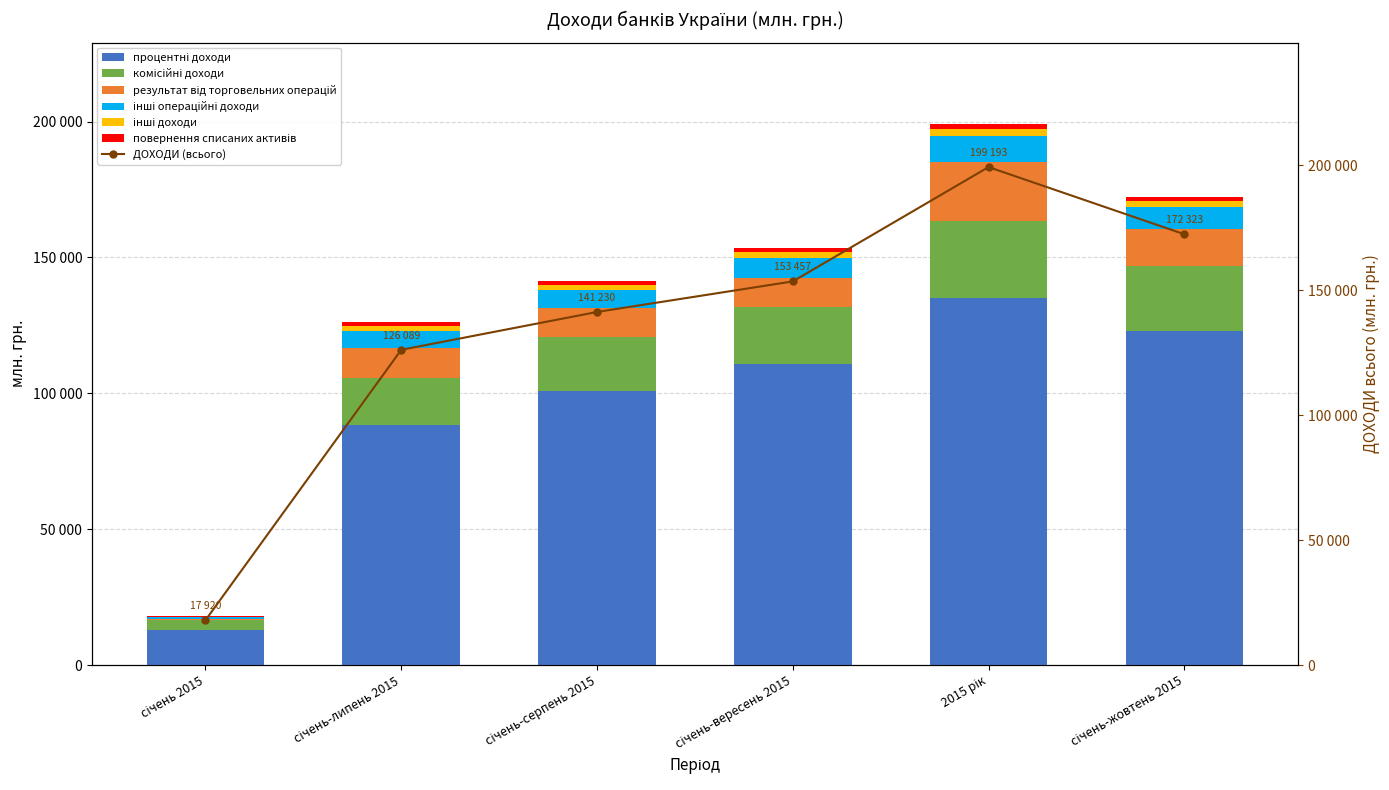

What is the lowest value of the результат від торговельних операцій series?

287